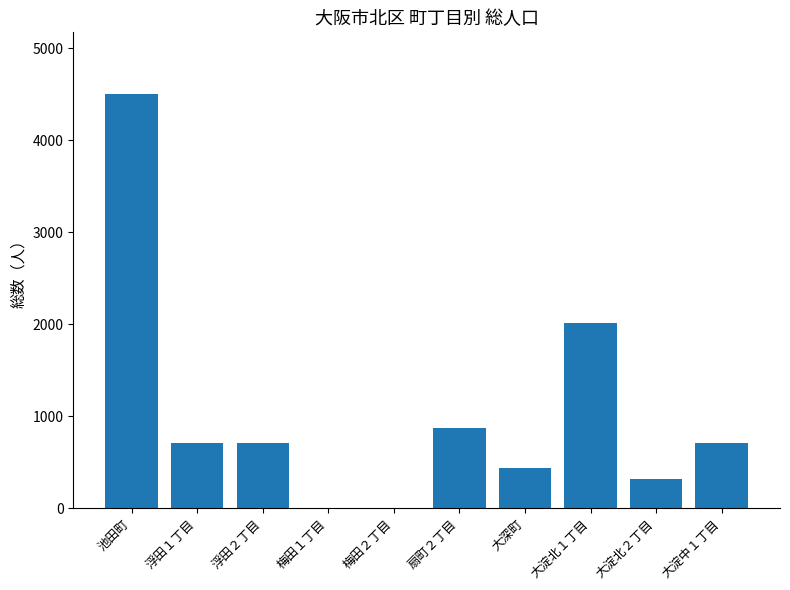

Approximately how many times larger is the value at 浮田１丁目 compared to 浮田２丁目?

1.0